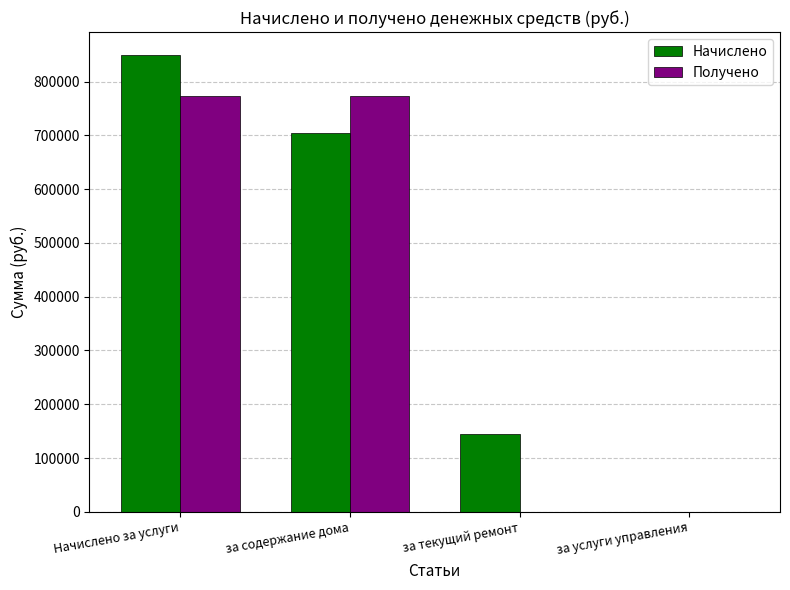

The value of Начислено at за услуги управления is -263907.4. True or false?

False